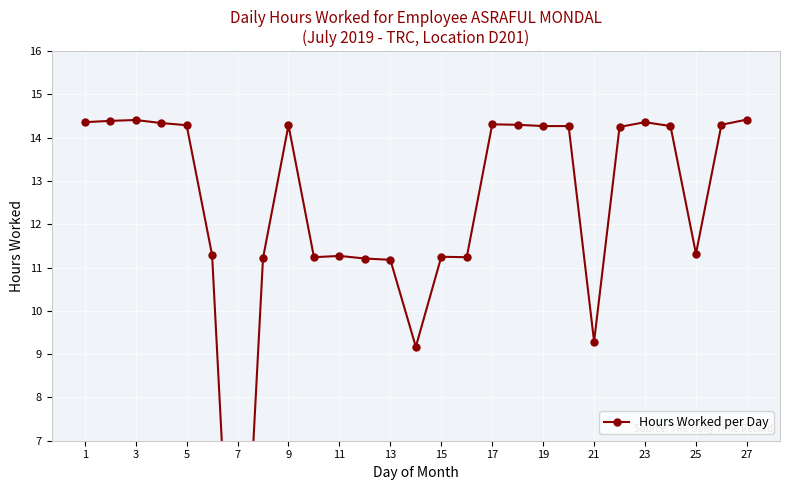

What is the value of the 4th point from the left?

14.3